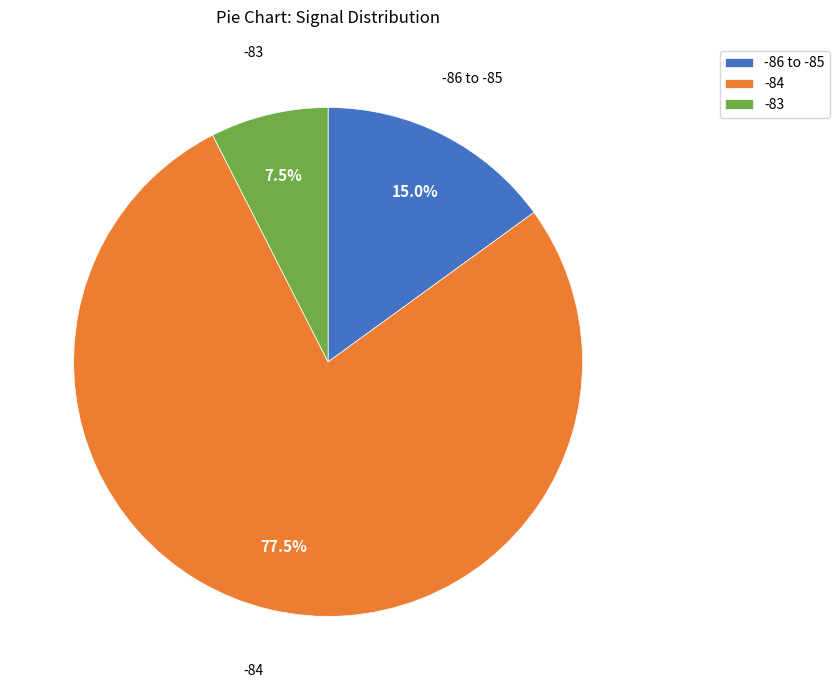

What is the ratio of the value at -86 to -85 to the value at -83?

2.0